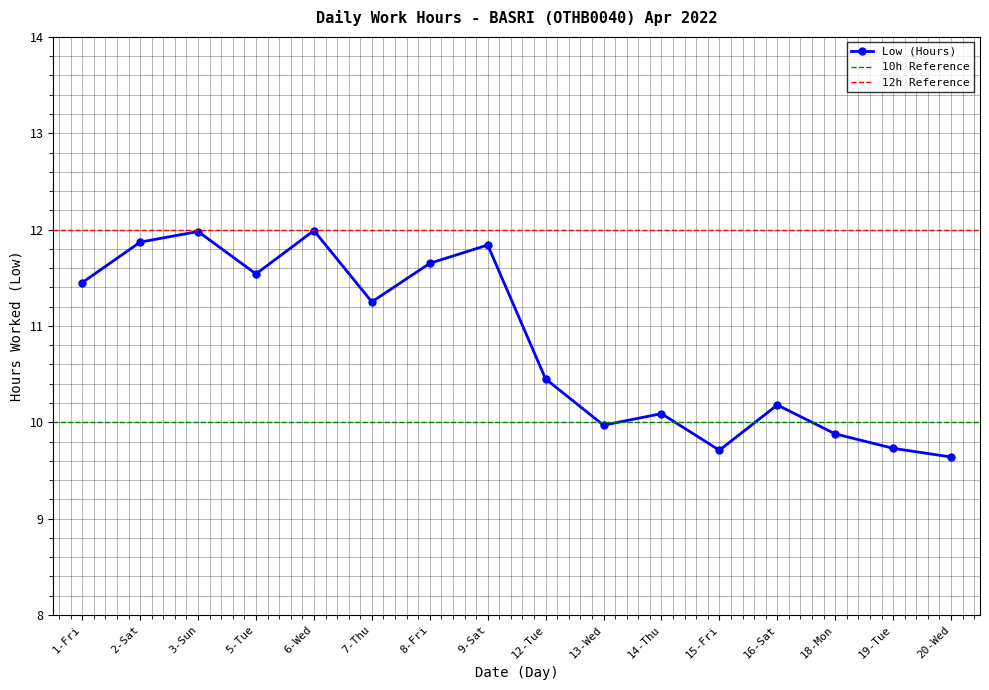

Reading left to right, list all the values displayed in this chart.

1-Fri=11.4	2-Sat=11.9	3-Sun=12.0	5-Tue=11.5	6-Wed=12.0	7-Thu=11.2	8-Fri=11.7	9-Sat=11.8	12-Tue=10.4	13-Wed=10.0	14-Thu=10.1	15-Fri=9.7	16-Sat=10.2	18-Mon=9.9	19-Tue=9.7	20-Wed=9.6